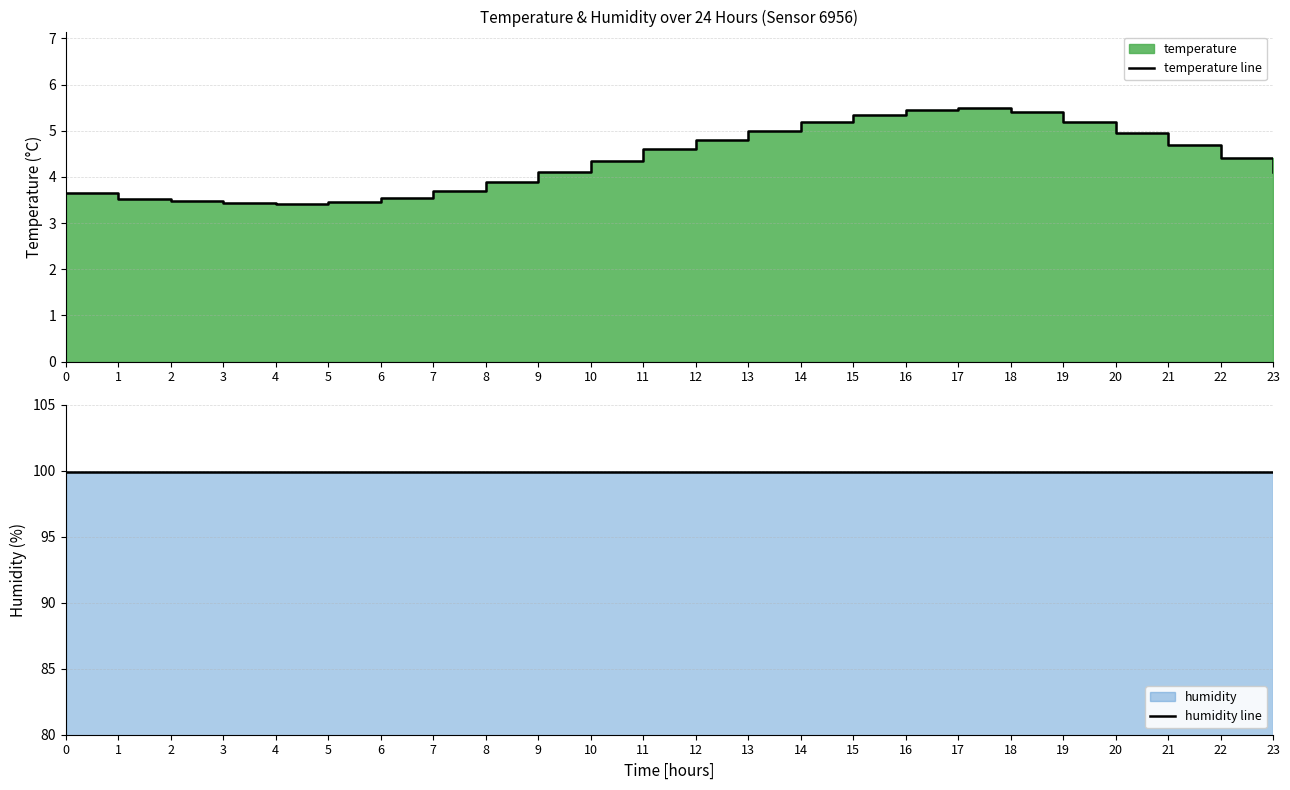

The temperature line series shows 3.5 at 1. True or false?

True